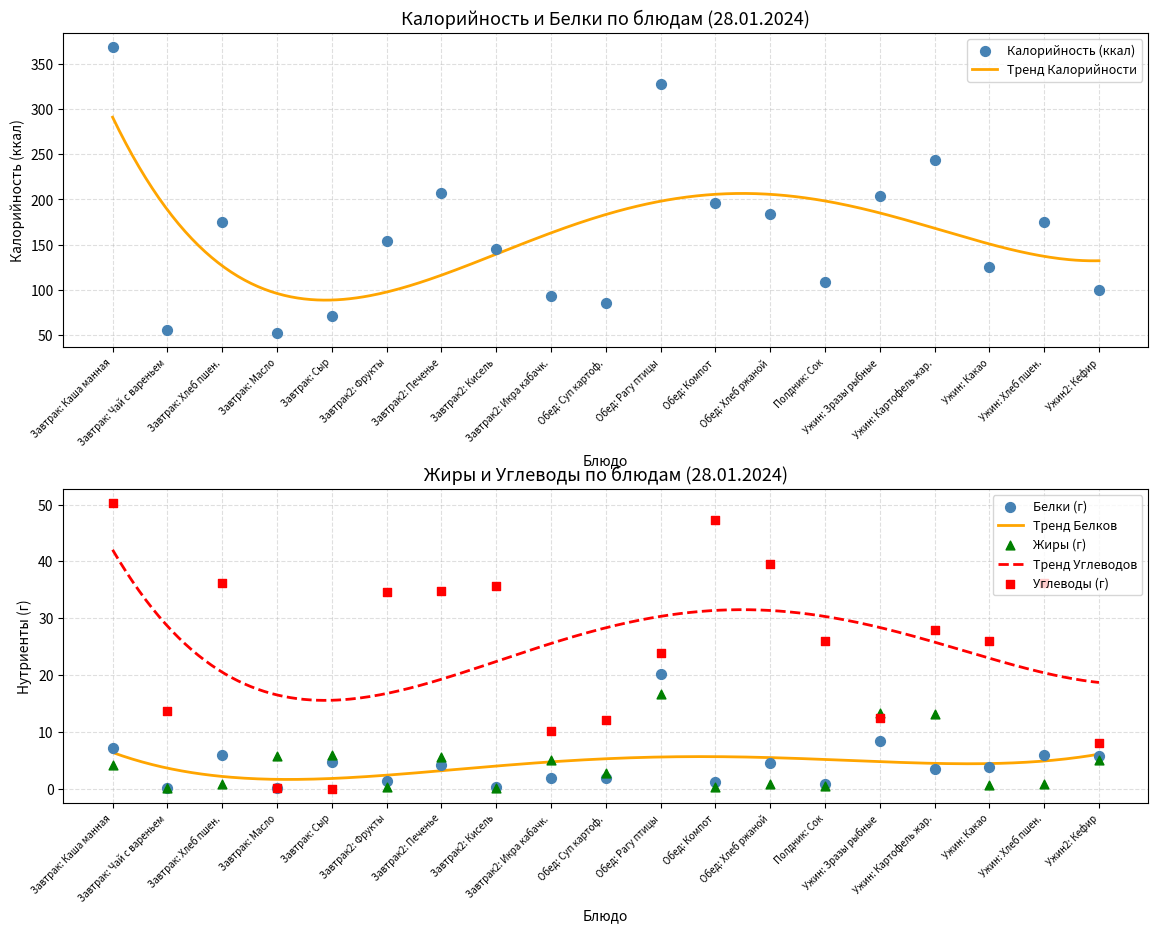

Which series contains the lowest Y value?

Углеводы